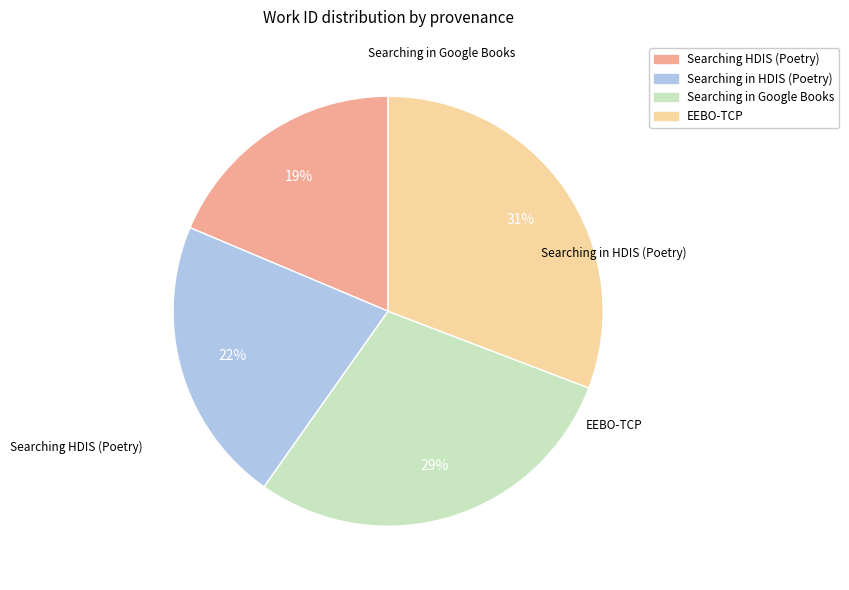

True or false: Searching in HDIS (Poetry) accounts for 35% of the total.

False